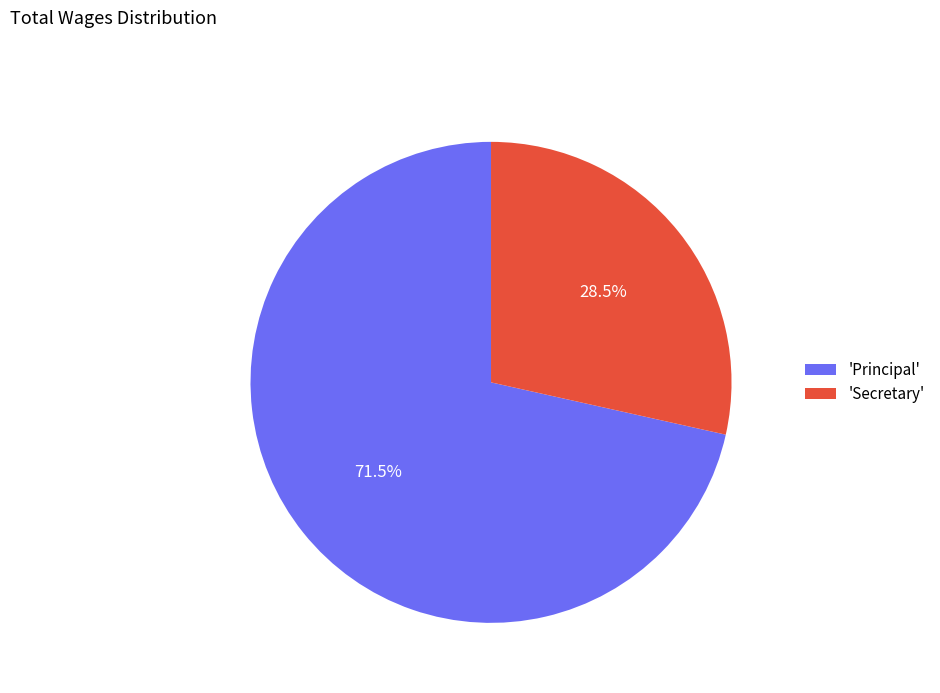

Does 'Secretary' represent more than half of the total?

No